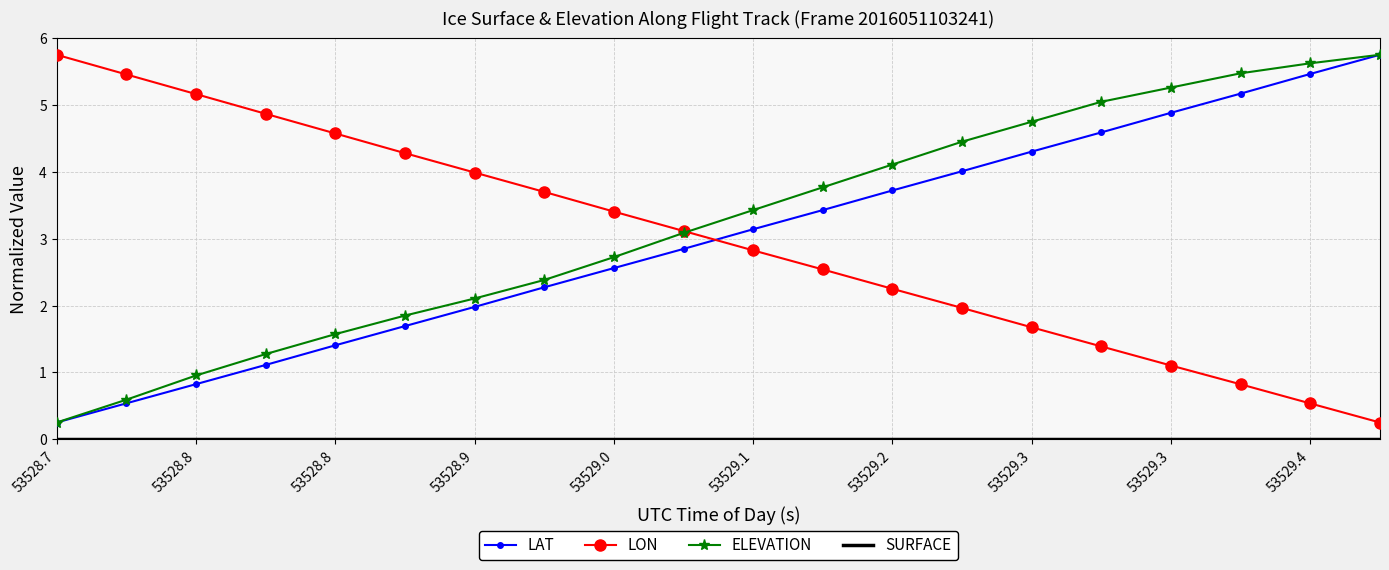

True or false: LON has more than 2 interior local peaks.

False